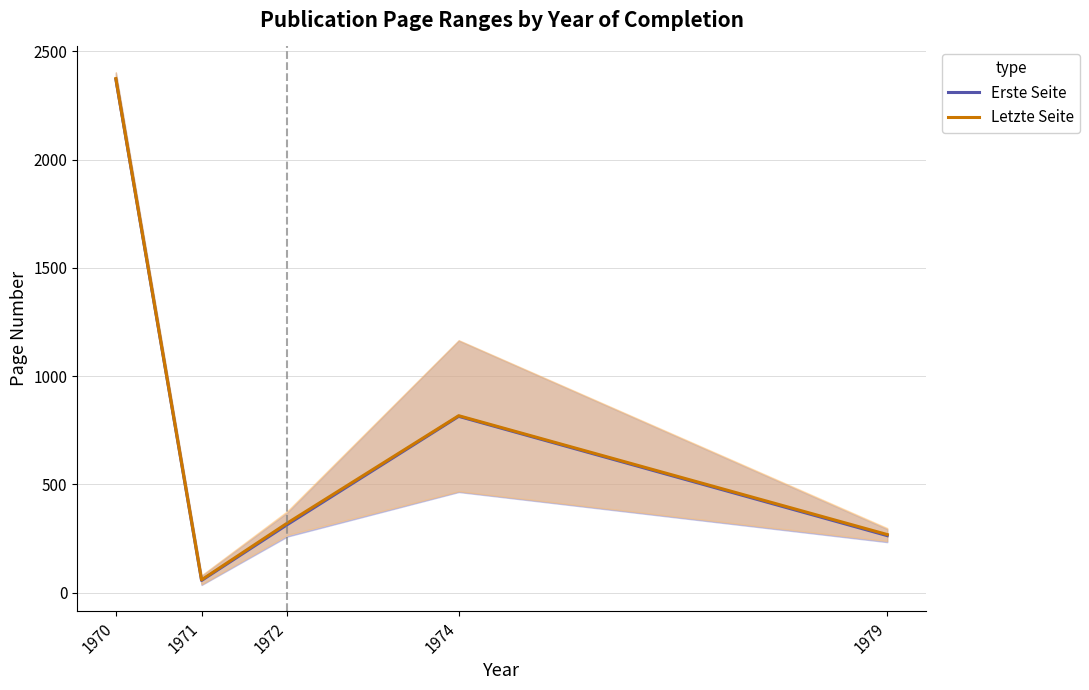

Which series has the largest total across all categories?

Letzte Seite